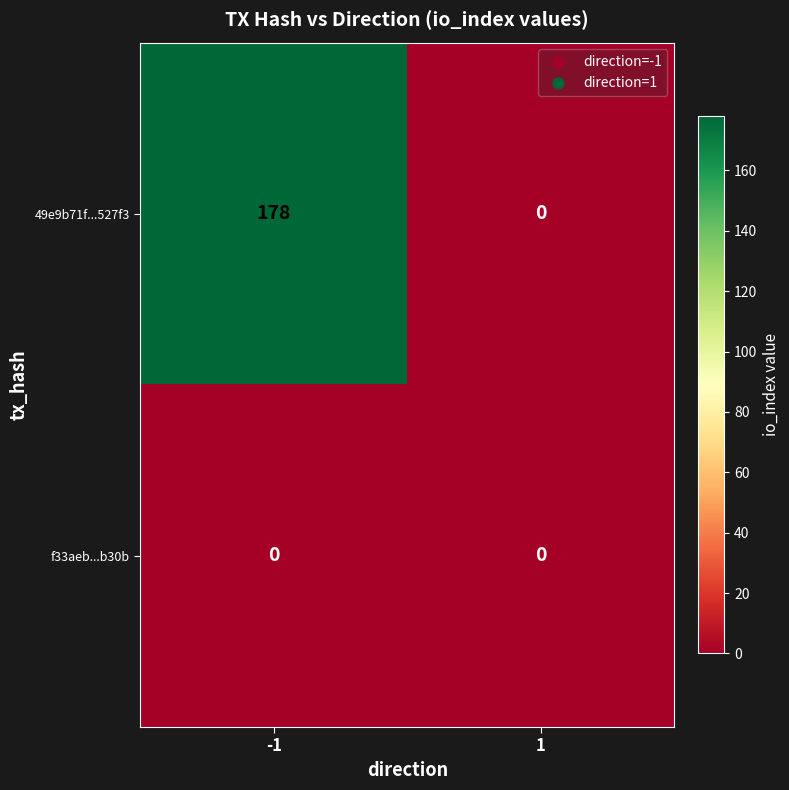

What is the difference between the maximum and minimum values in the 49e9b71f...527f3 series?

178